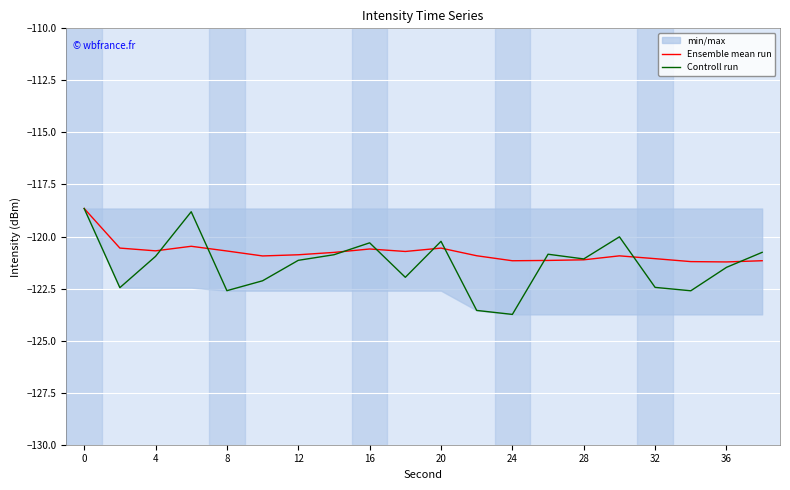

What is the minimum value for Controll run?

-123.7